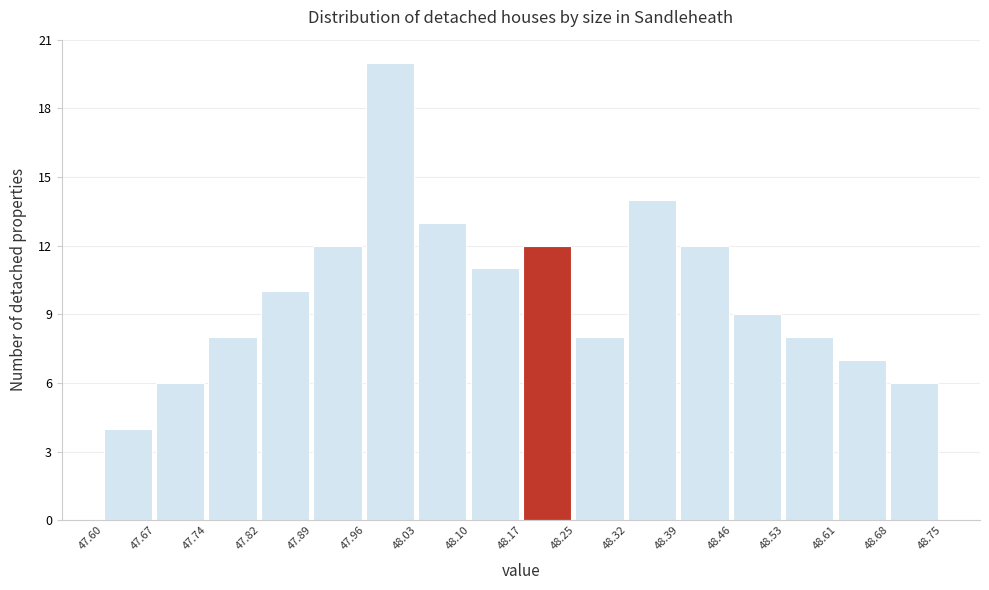

Reading left to right, list every bar in this chart as the range it spans on the x-axis followed by its height. The values are not printed on the chart, so give them approximately, as read against the axis.

47.60 to 47.67: 4
47.67 to 47.74: 6
47.74 to 47.82: 8
47.82 to 47.89: 10
47.89 to 47.96: 12
47.96 to 48.03: 20
48.03 to 48.10: 13
48.10 to 48.17: 11
48.17 to 48.25: 12
48.25 to 48.32: 8
48.32 to 48.39: 14
48.39 to 48.46: 12
48.46 to 48.53: 9
48.53 to 48.61: 8
48.61 to 48.68: 7
48.68 to 48.75: 6